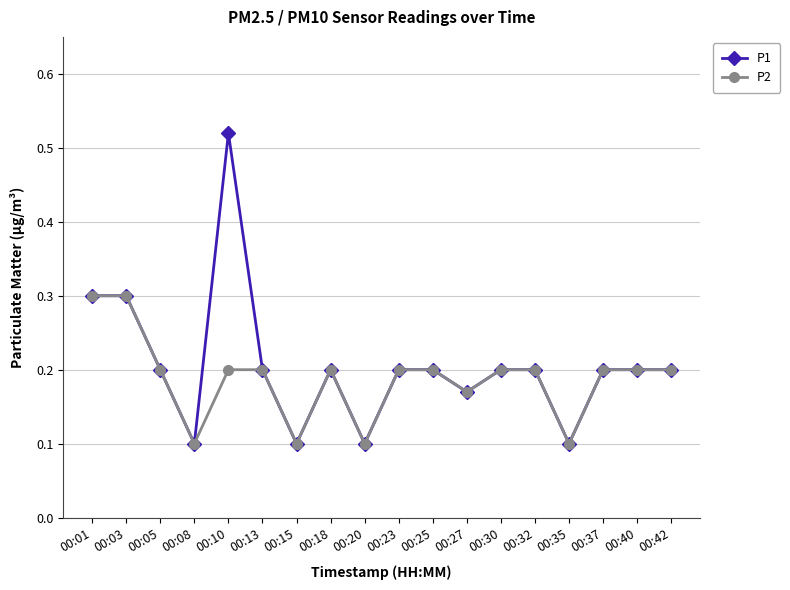

At which label does P1 reach its peak?

00:10